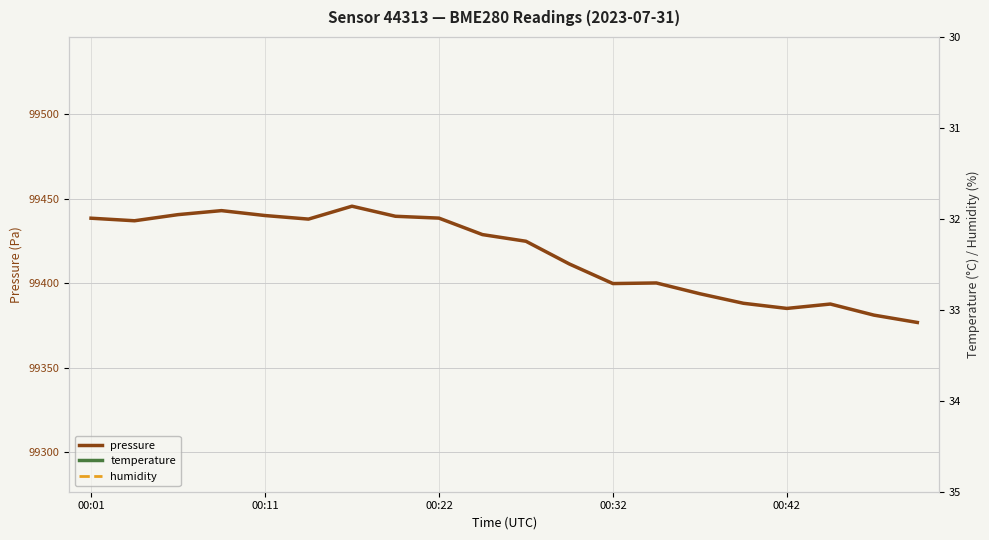

The value of pressure at 00:22 is 137303.4. True or false?

False